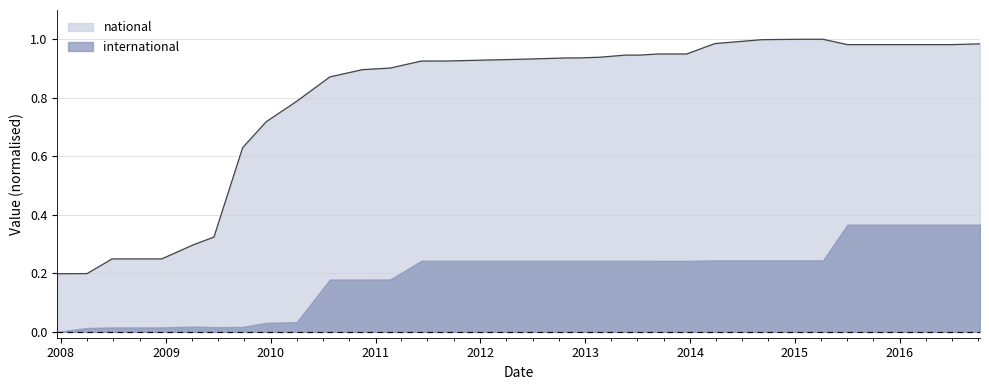

Does the chart have visible grid lines?

Yes